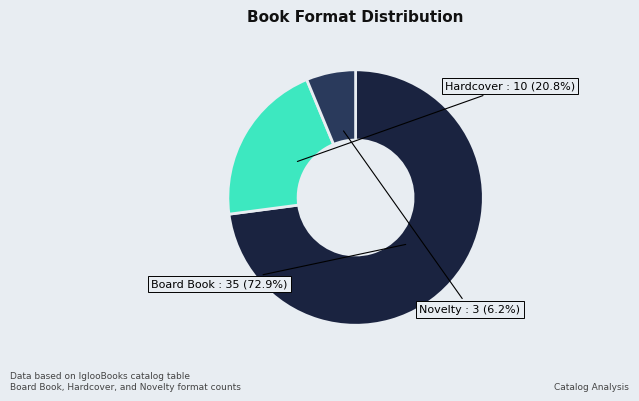

What is the smallest slice in the pie chart?

Novelty